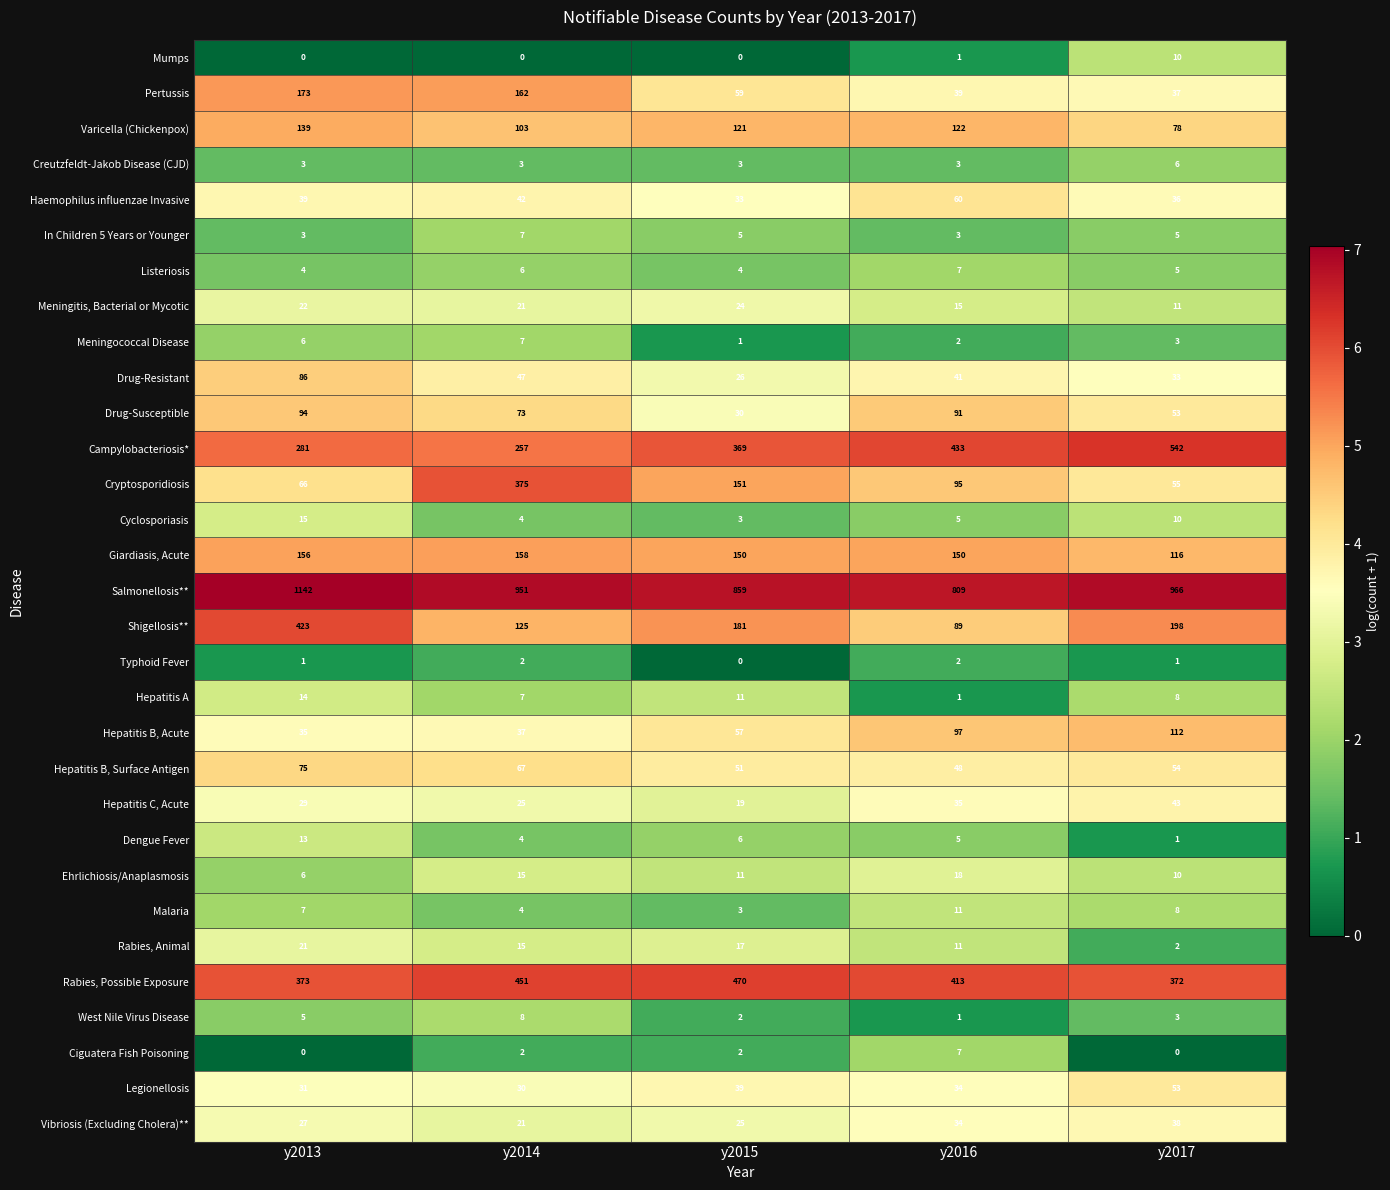

Count the Hepatitis B, Surface Antigen values in the range 51 to 67.

3